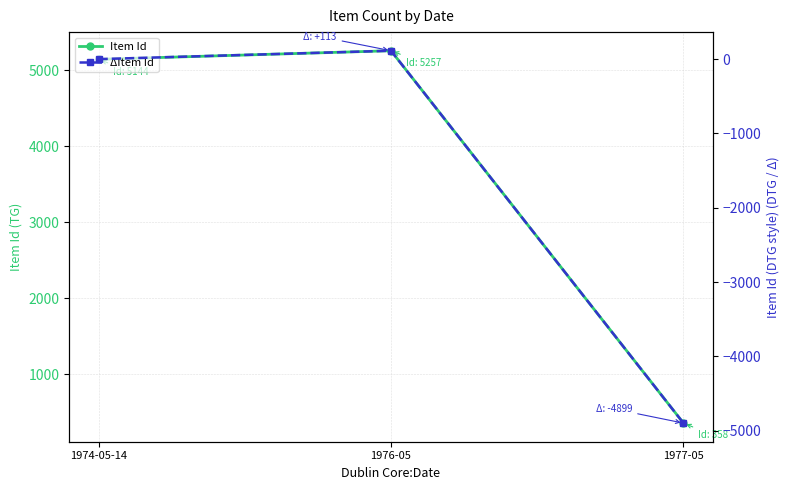

What is the difference between the highest and lowest values at 1977-05?

5257